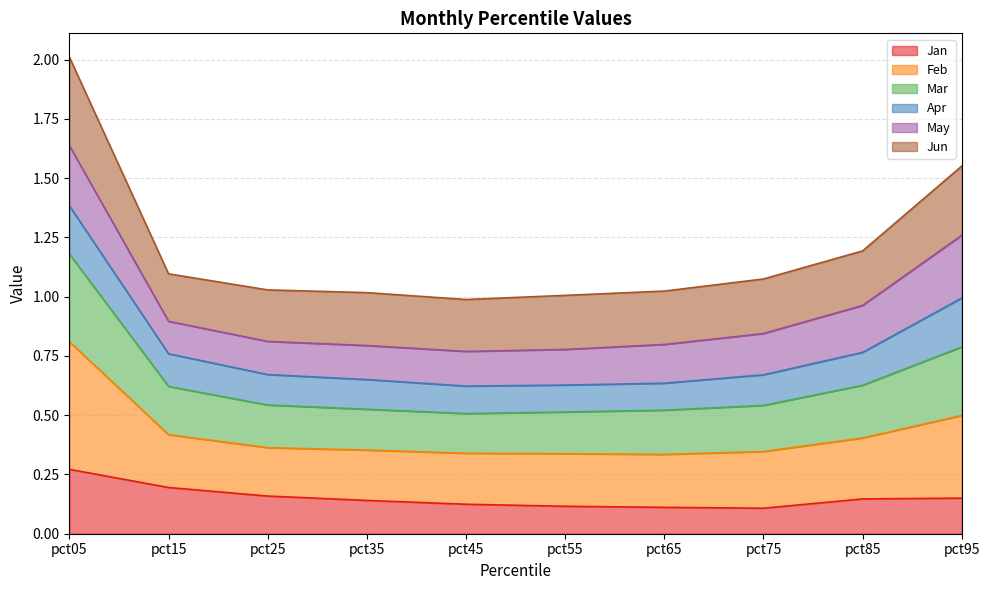

Which has a higher value, pct25 or pct55?

pct25